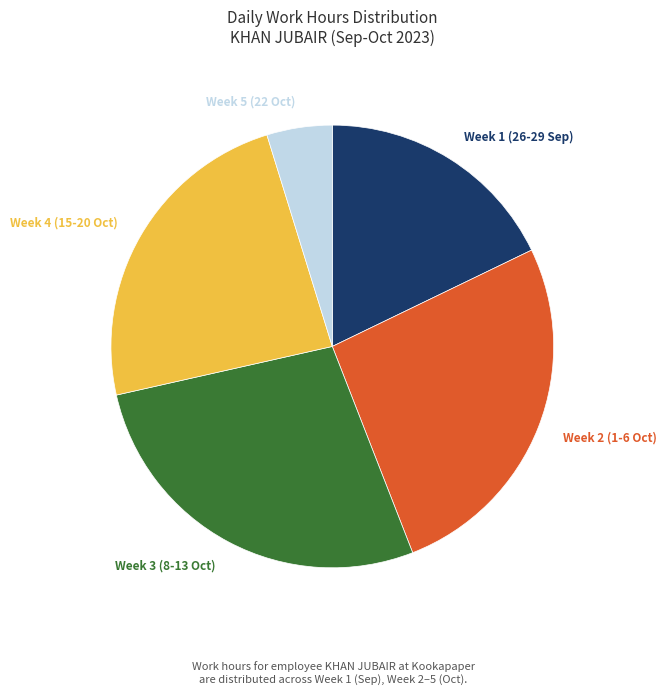

Count the number of slices in the pie.

5